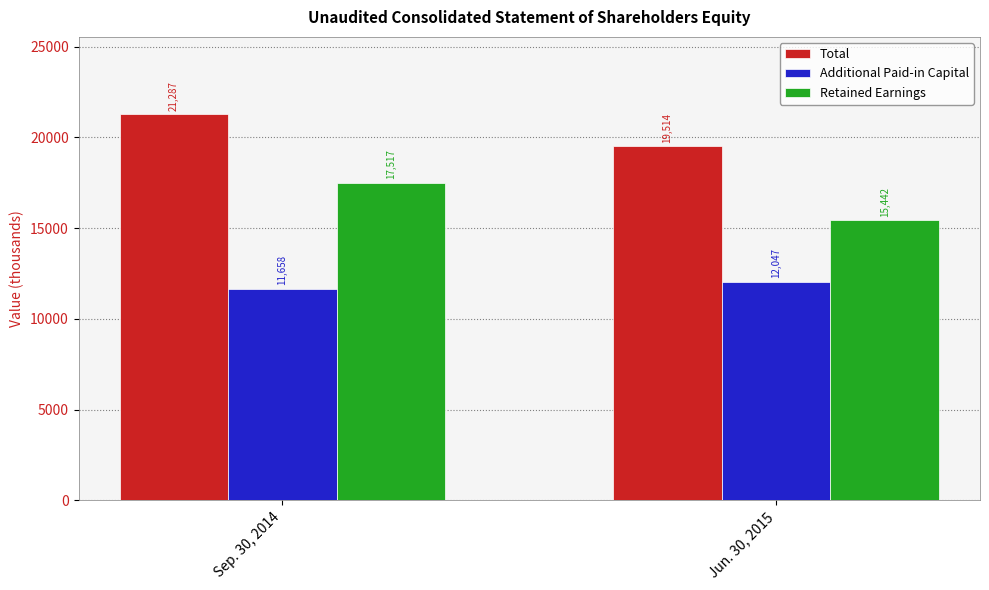

What is the greatest value displayed?

21287